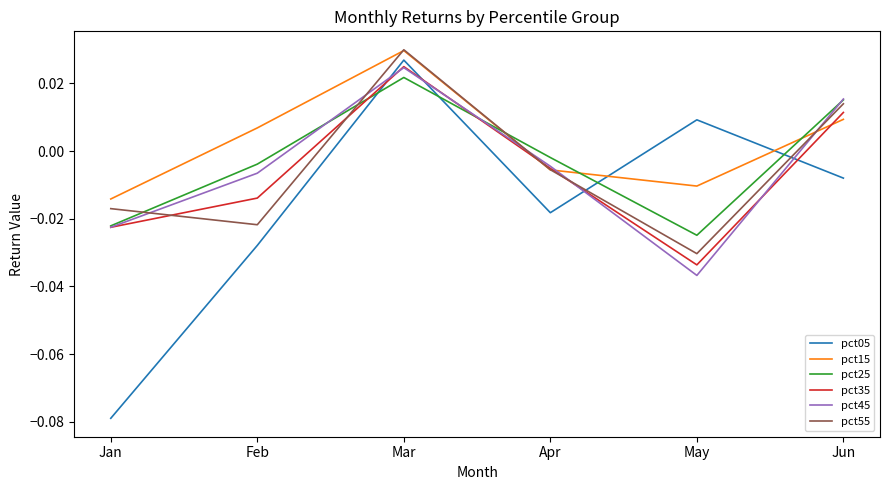

At which category does the chart reach its peak across all series?

Mar